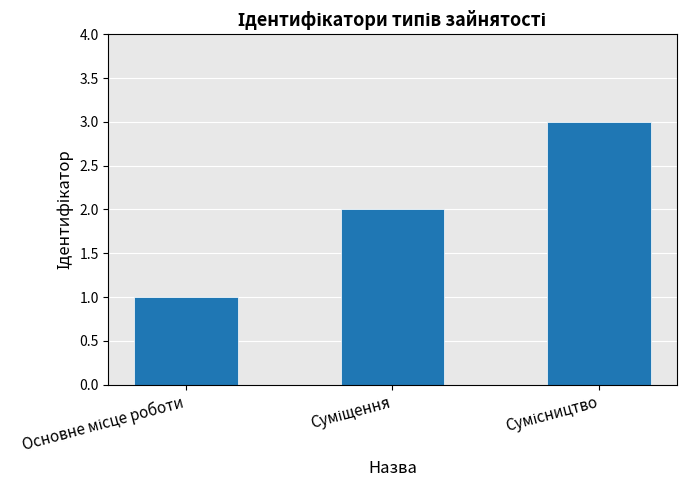

What is the greatest value displayed?

3